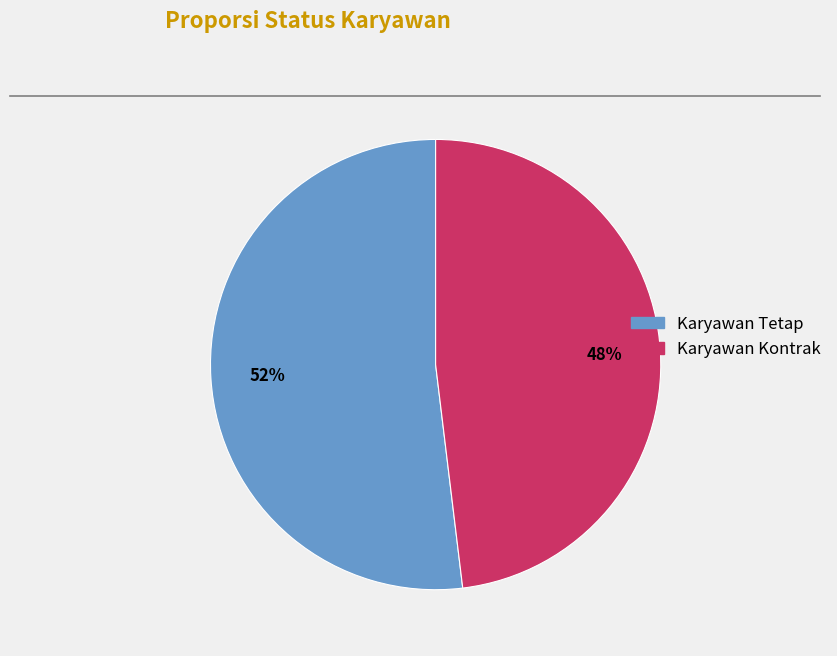

Count the number of slices in the pie.

2